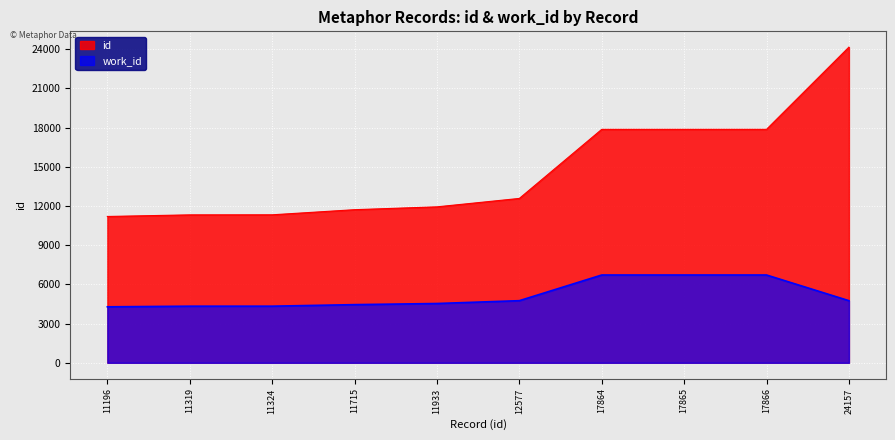

At how many categories does at least one series exceed 8205?

10